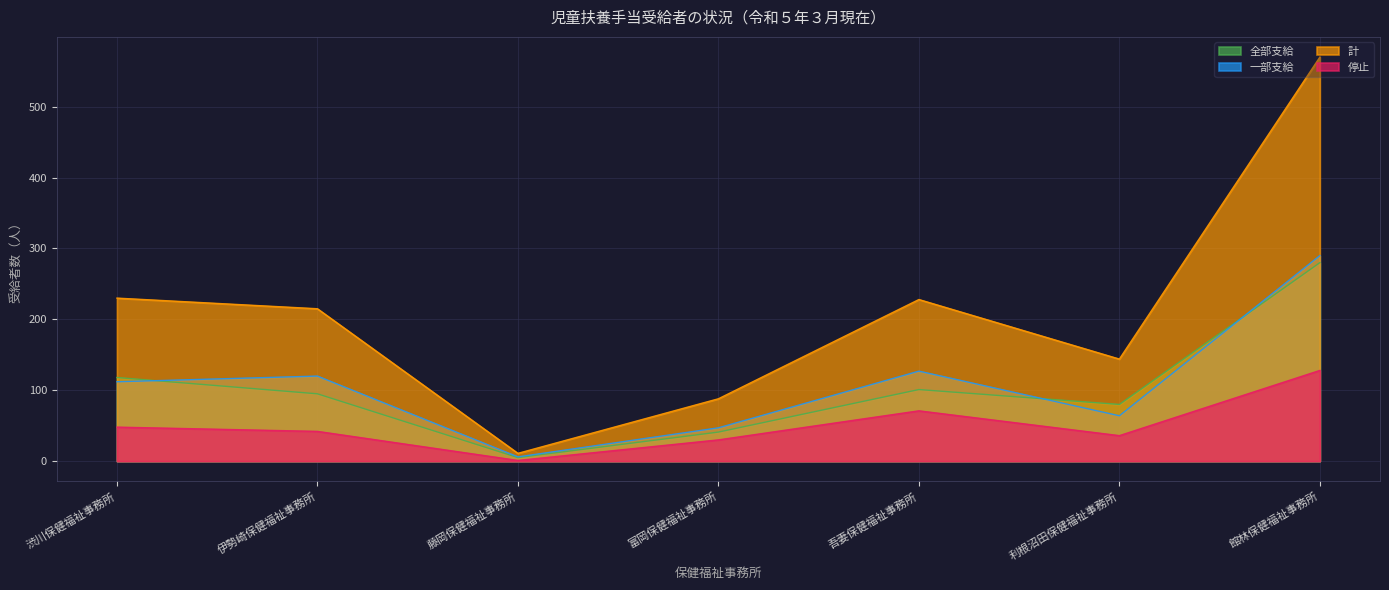

How many values in the 全部支給 series are below 95?

3